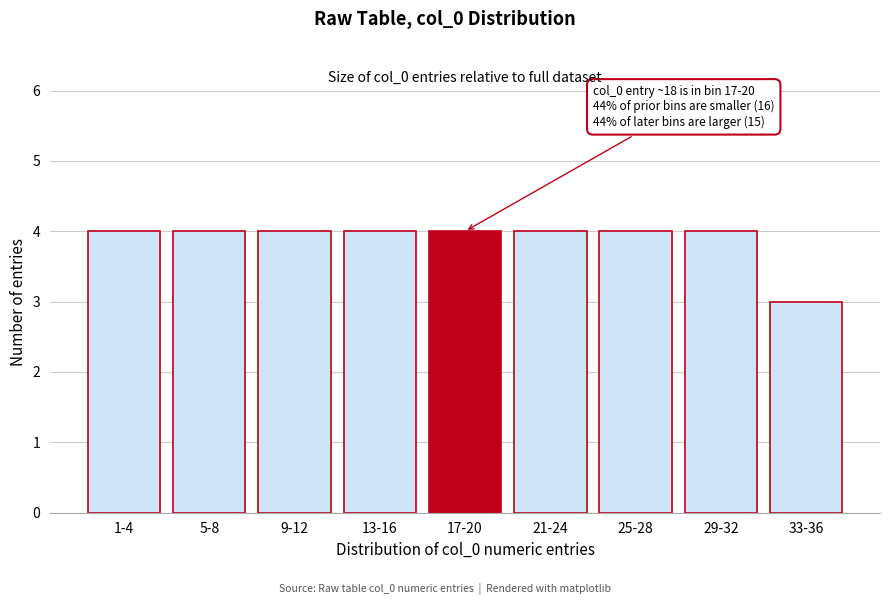

Reading right to left, transcribe all the data shown in this chart.

3	4	4	4	4	4	4	4	4